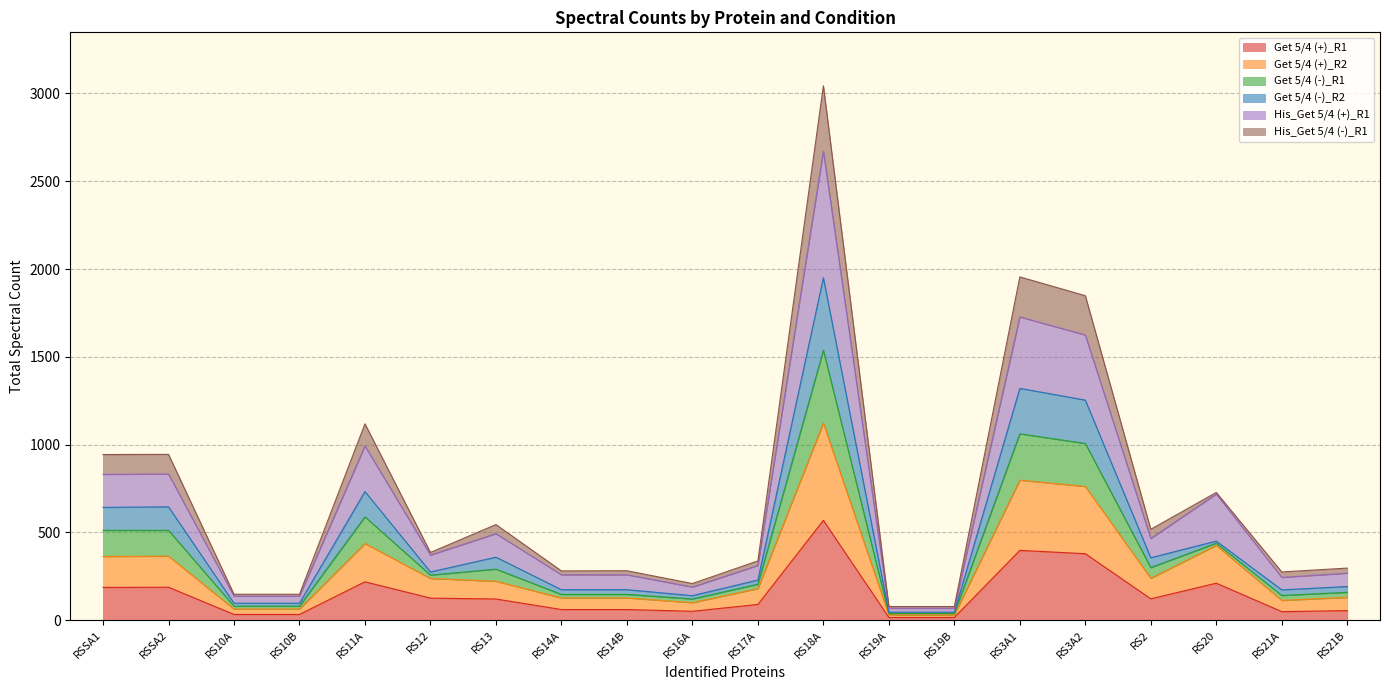

At which category is the sum across all series the highest?

RS18A